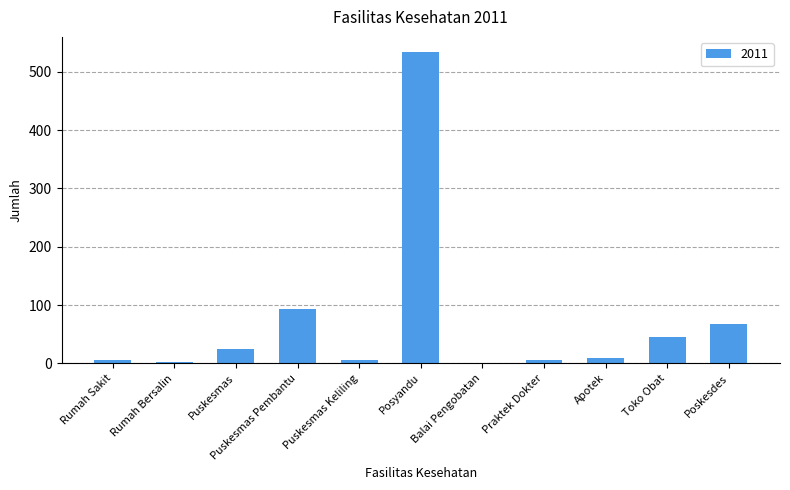

What is the maximum value shown in the chart?

533